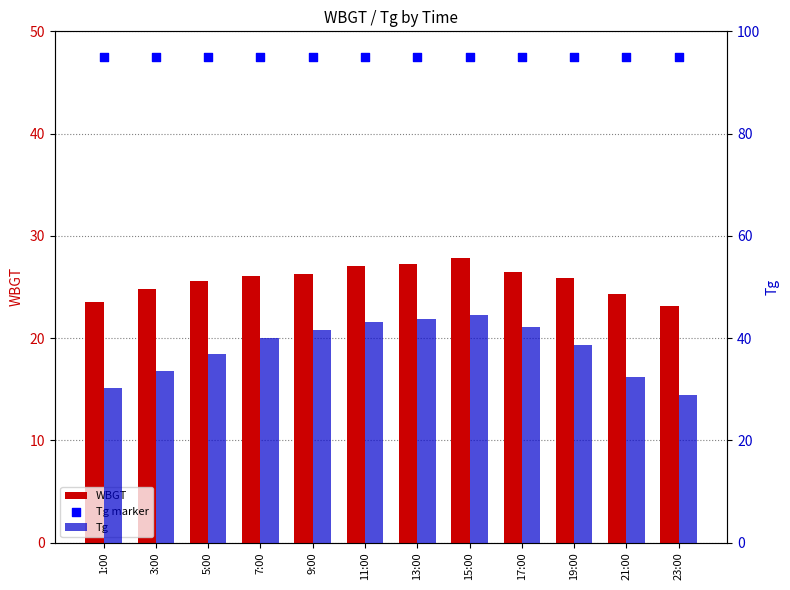

Is the value of Tg marker at 11:00 greater than the value of Tg at 23:00?

Yes